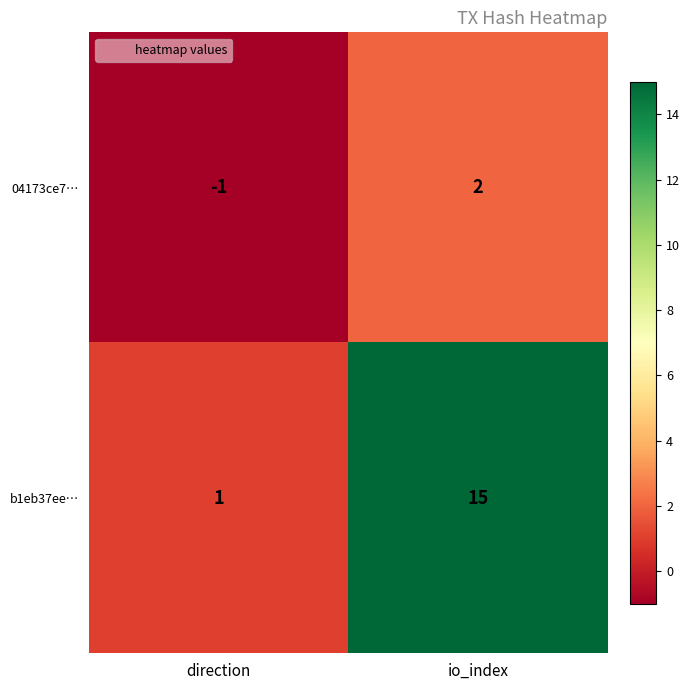

Read the b1eb37ee… value at io_index, to the nearest 10.

20